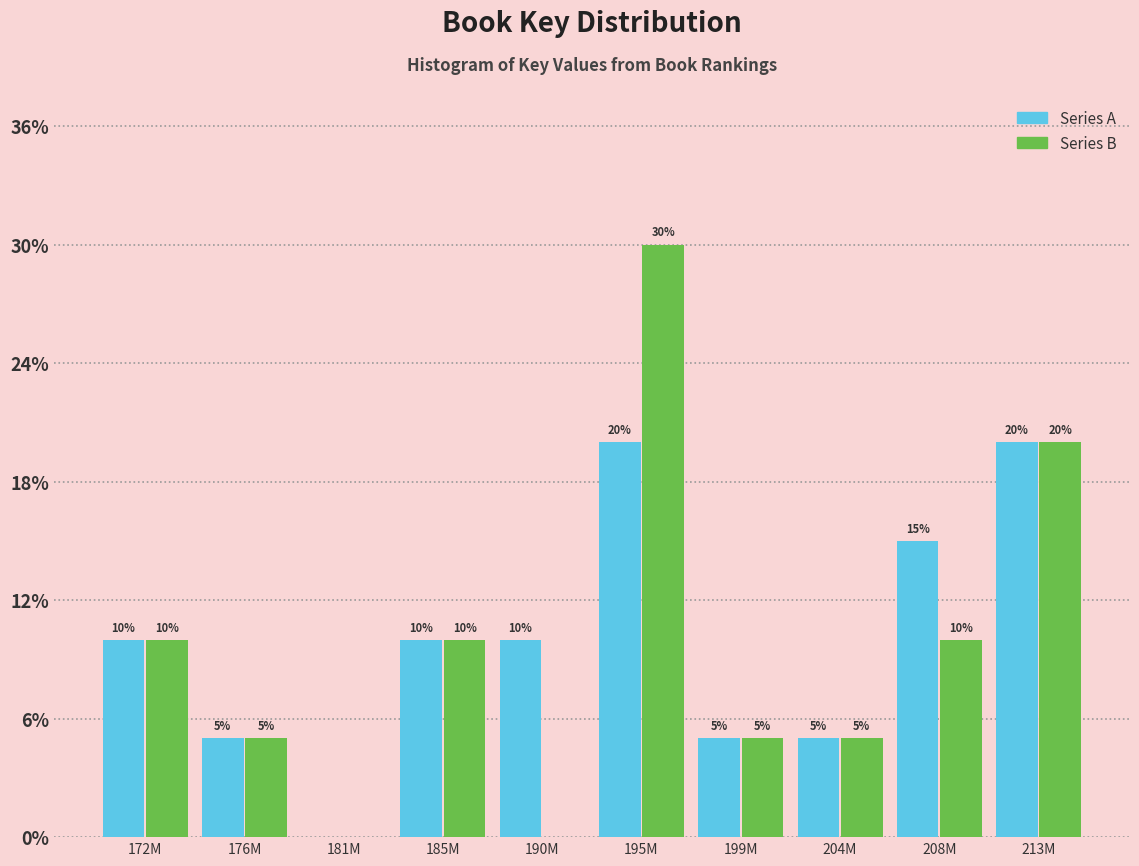

Between 172M and 190M, which series saw the biggest shift?

Series B